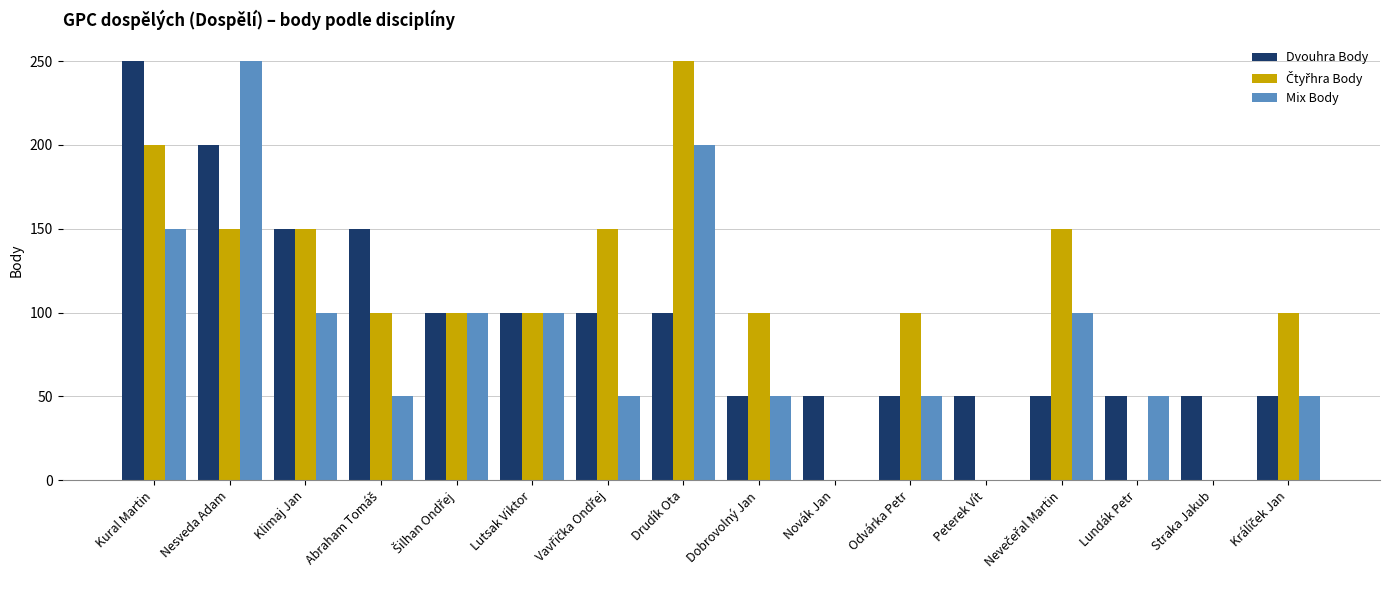

What is the maximum value shown in the chart?

250